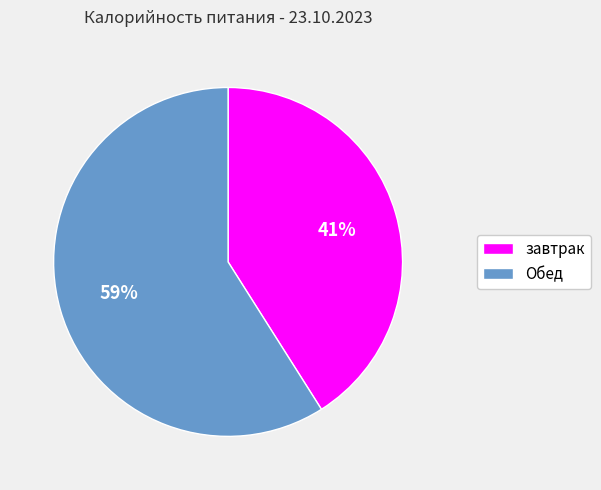

Count the number of slices in the pie.

2